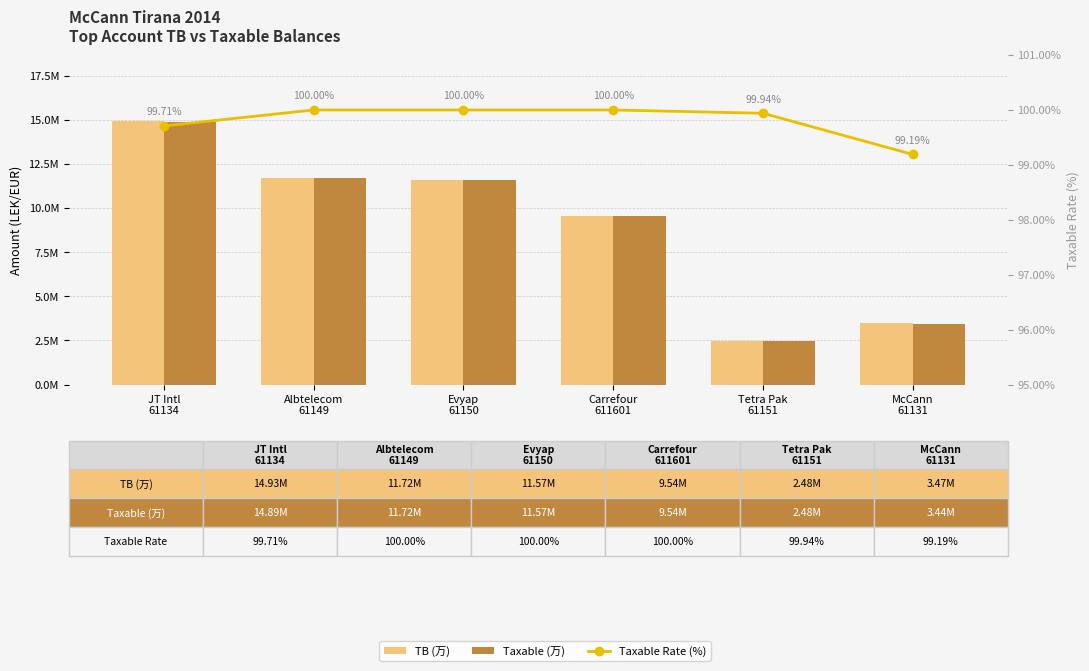

Rank the series at Evyap
61150 from highest to lowest value.

TB (万), Taxable (万), Taxable Rate (%)